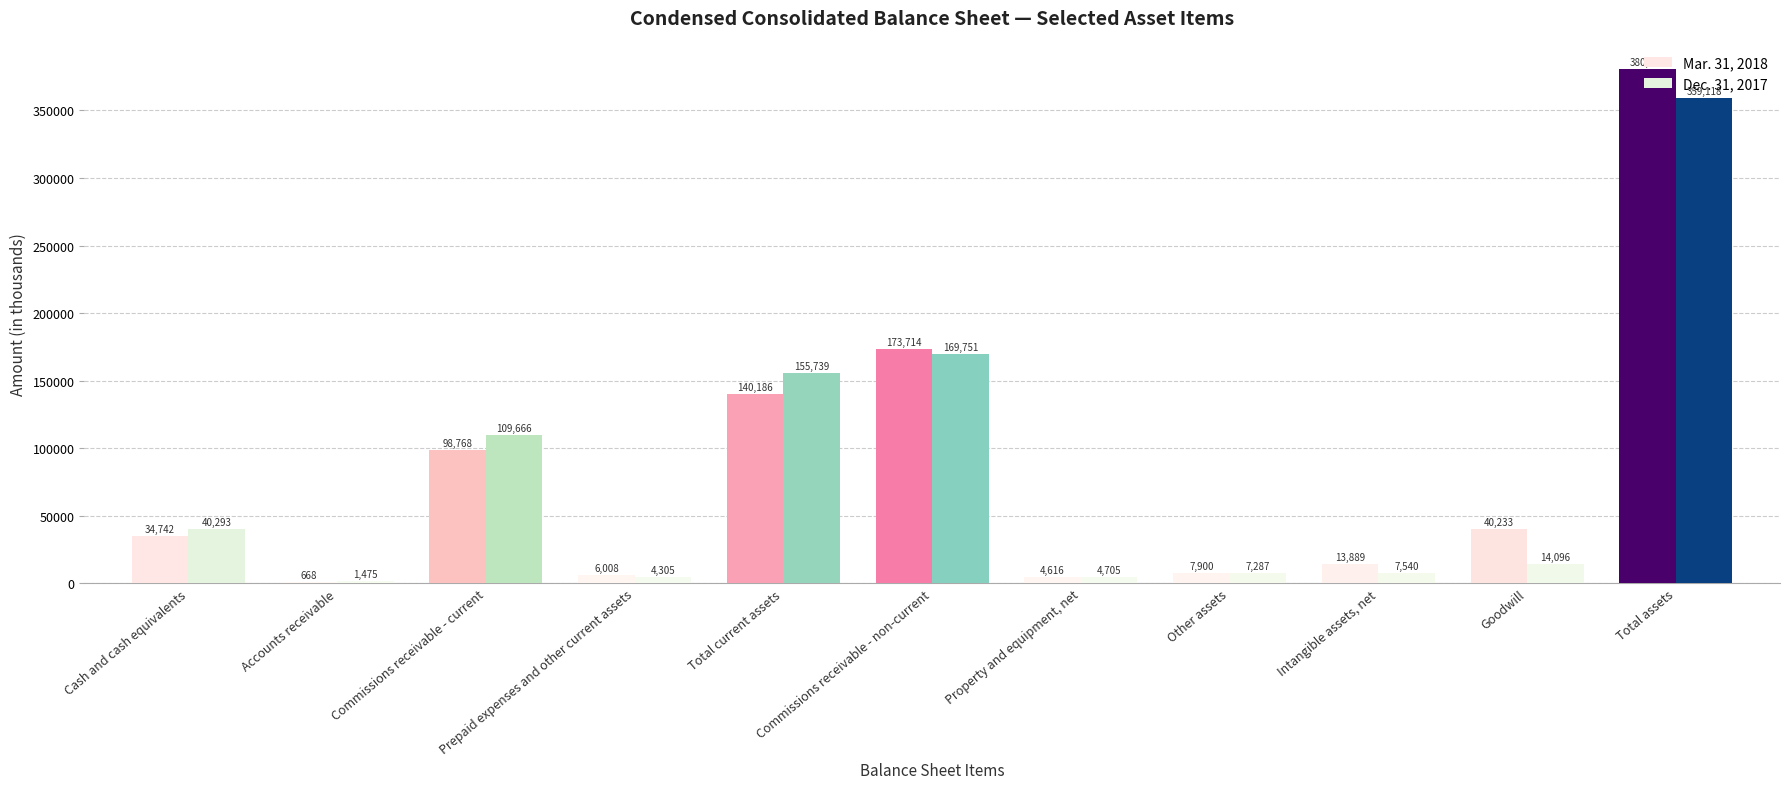

Which category has the highest value across all series?

Total assets